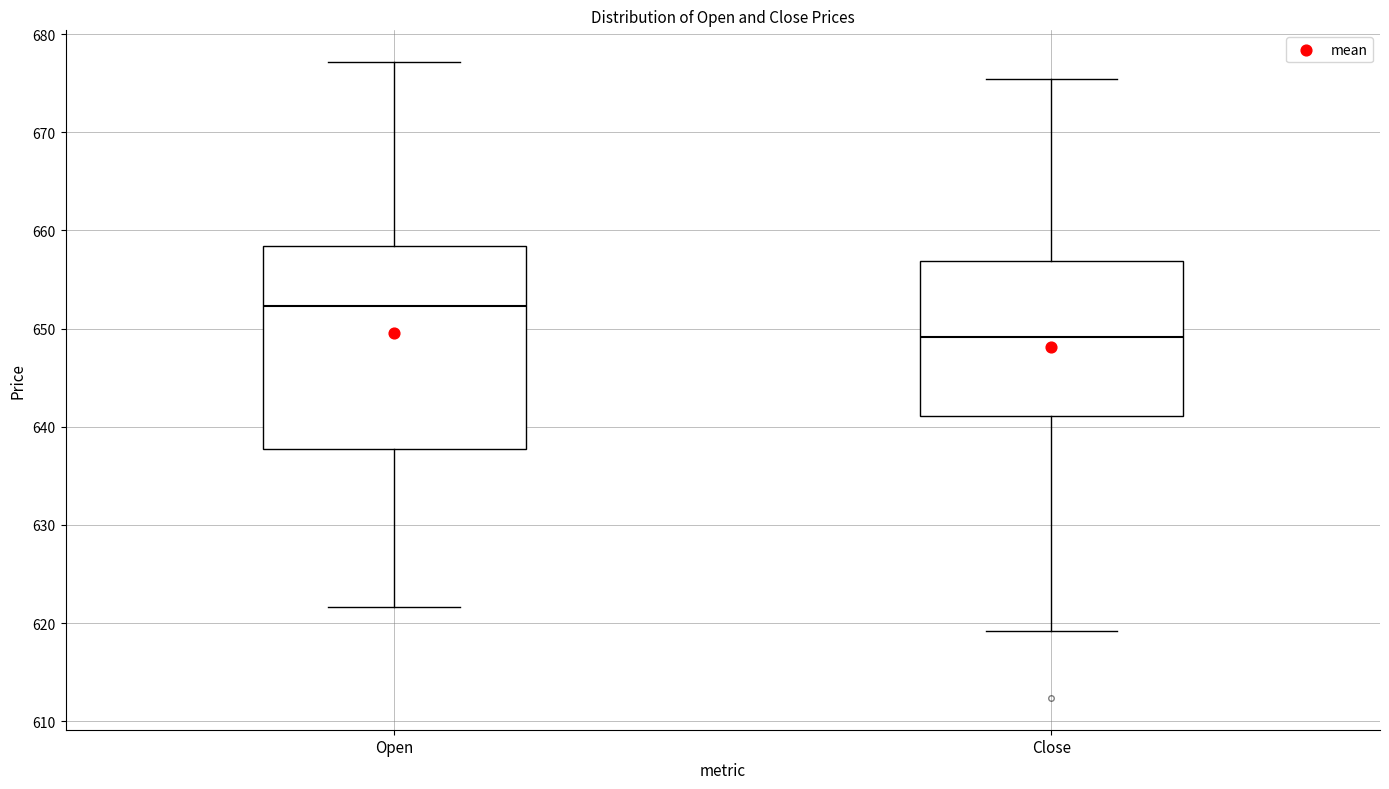

Where is the lower edge of the box for Close on the y-axis? The values are not printed on the chart, so give them approximately, as read against the axis.

641